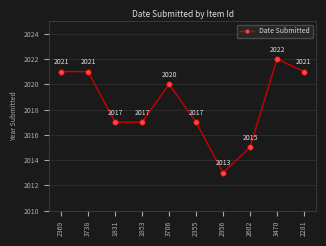

How many values are between 2017 and 2021?

7